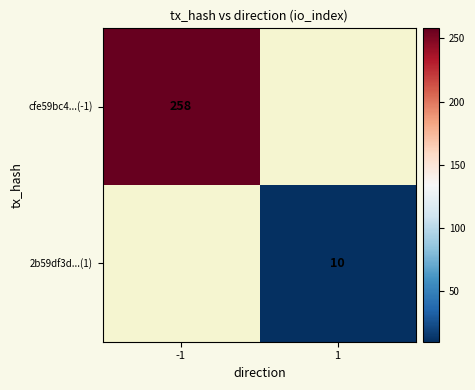

Is it true that cfe59bc4...(-1) equals 258 at -1?

True